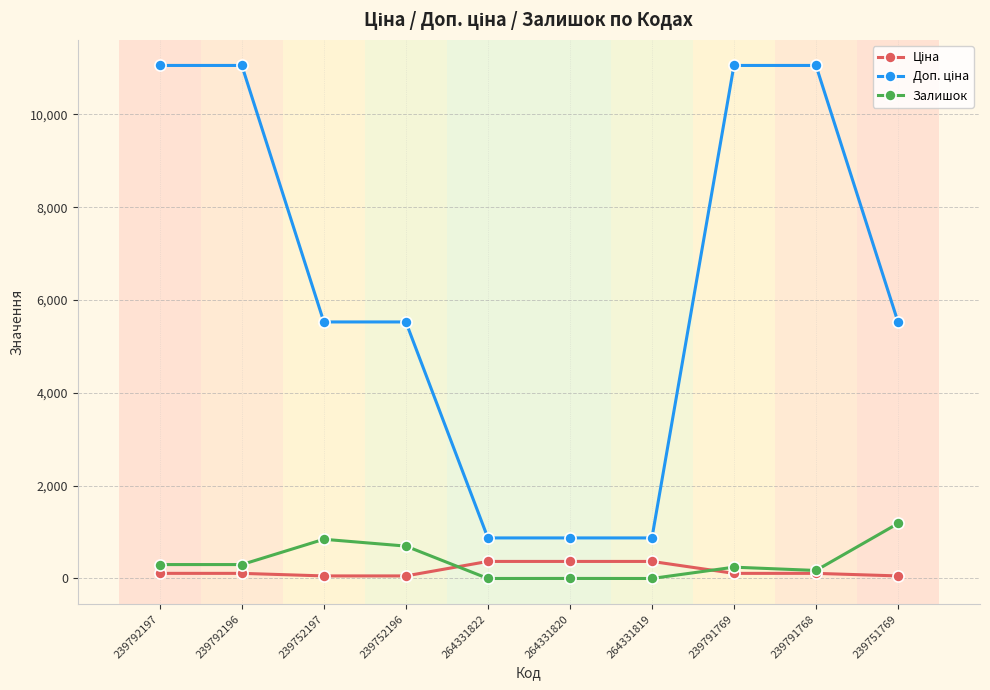

What is the difference between the maximum and second lowest values in the Залишок series?

1185.0